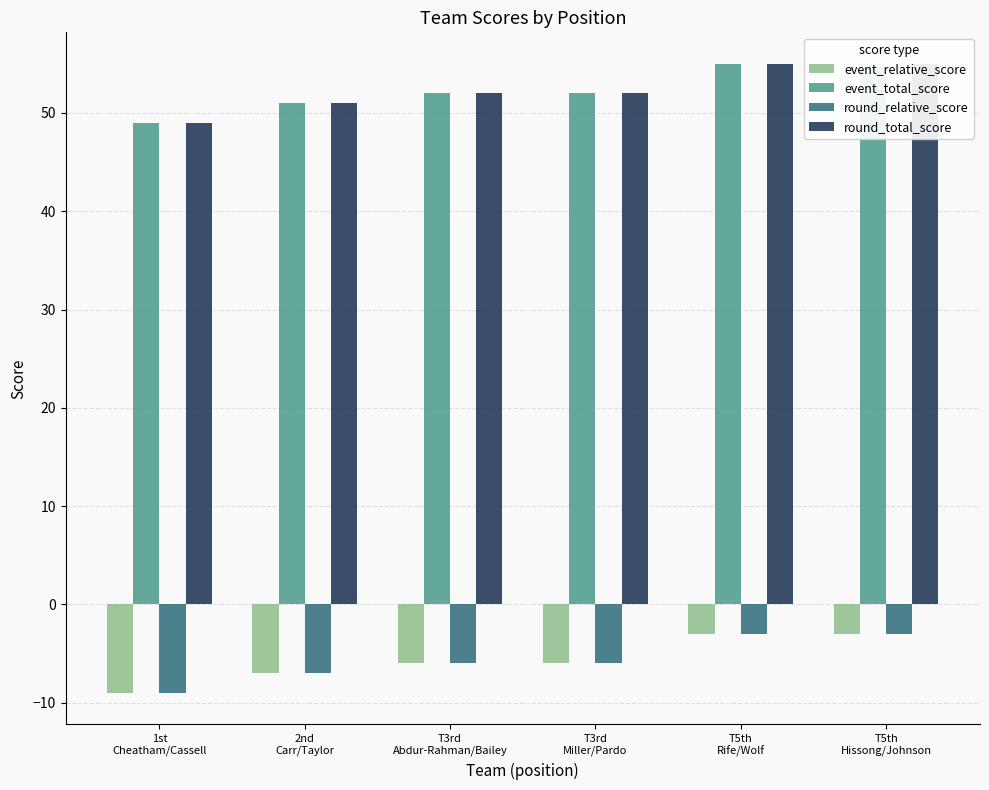

Reading left to right, list all the values displayed in this chart.

event_relative_score: -9	-7	-6	-6	-3	-3
event_total_score: 49	51	52	52	55	55
round_relative_score: -9	-7	-6	-6	-3	-3
round_total_score: 49	51	52	52	55	55